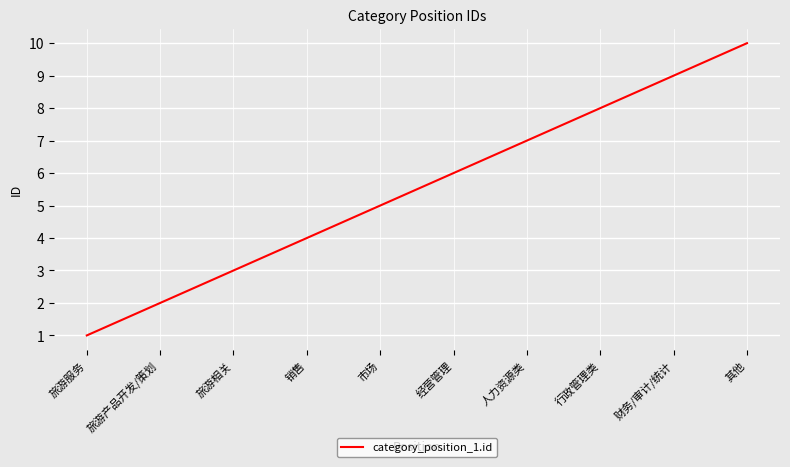

What is the approximate value at 市场?

5